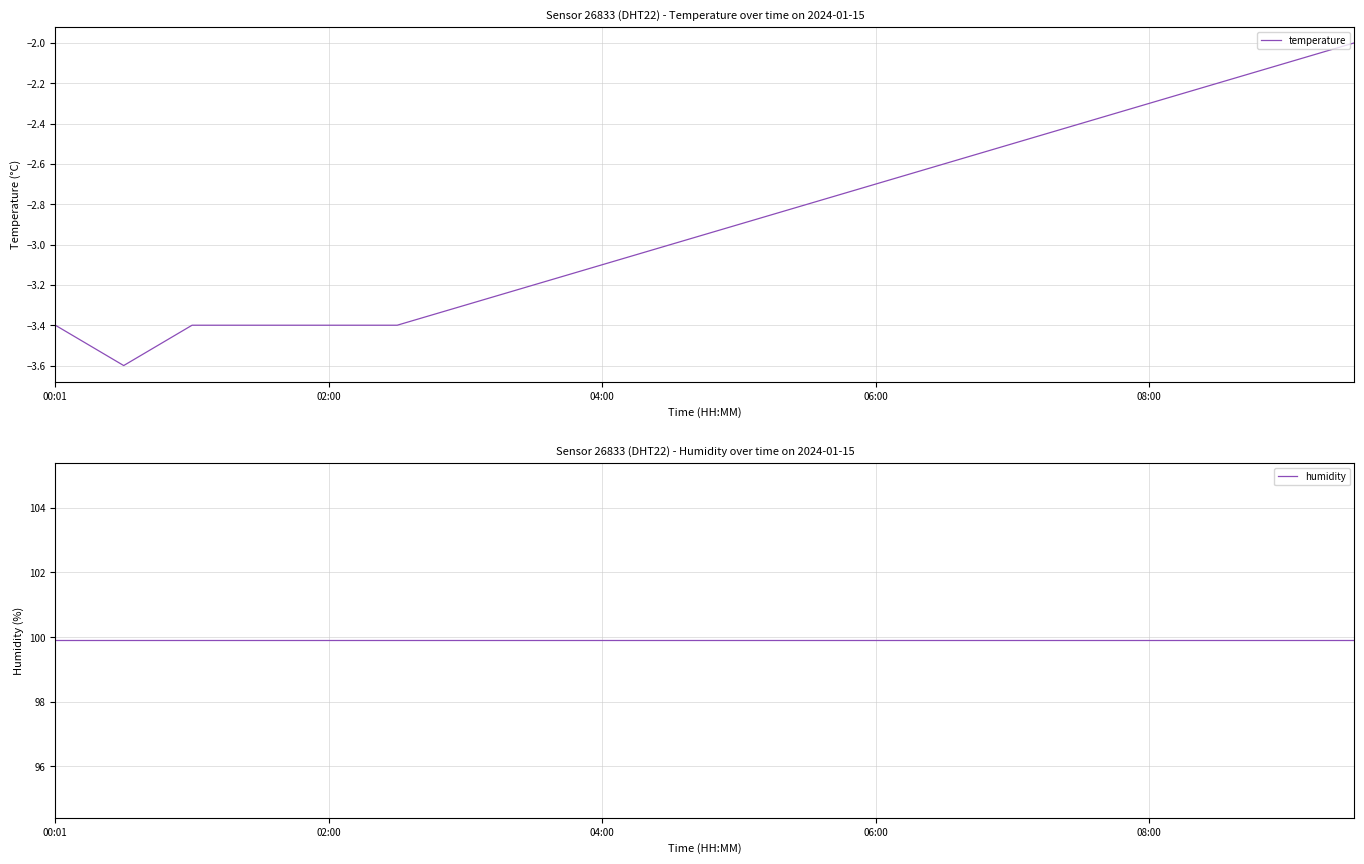

Is it true that temperature equals -1.1 at 04:00?

False